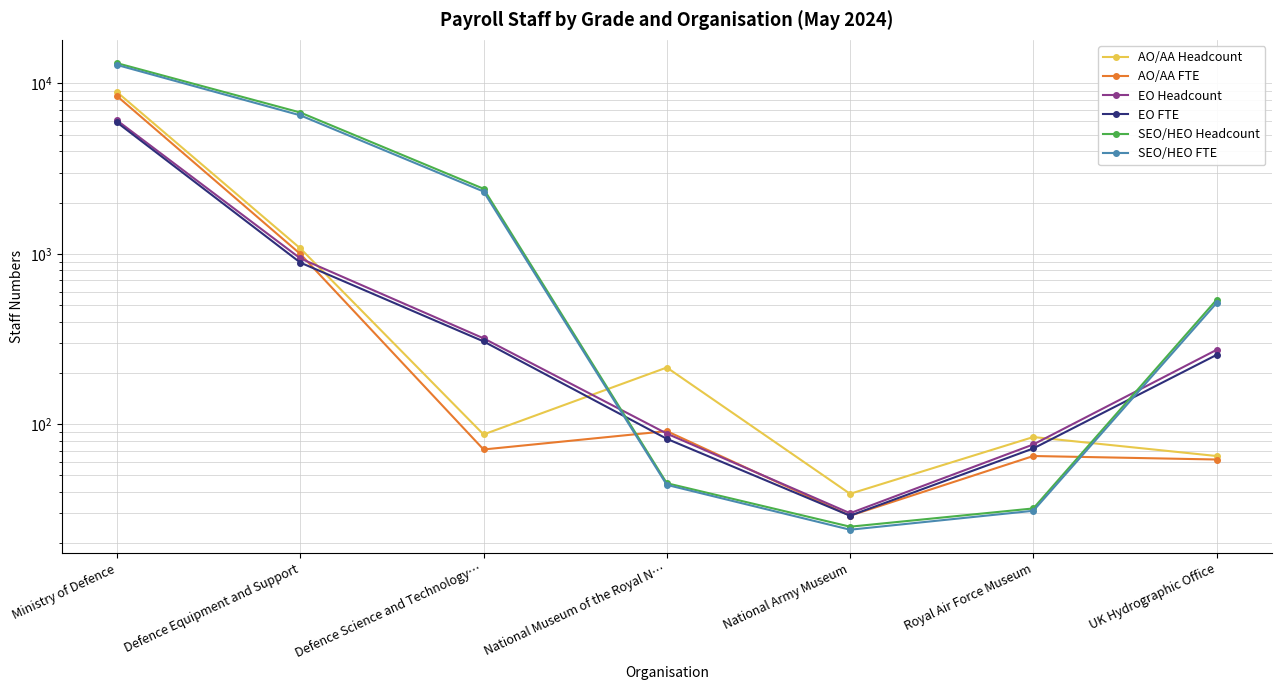

List the labels in order of AO/AA FTE value, smallest first.

National Army Museum, UK Hydrographic Office, Royal Air Force Museum, Defence Science and Technology…, National Museum of the Royal N…, Defence Equipment and Support, Ministry of Defence